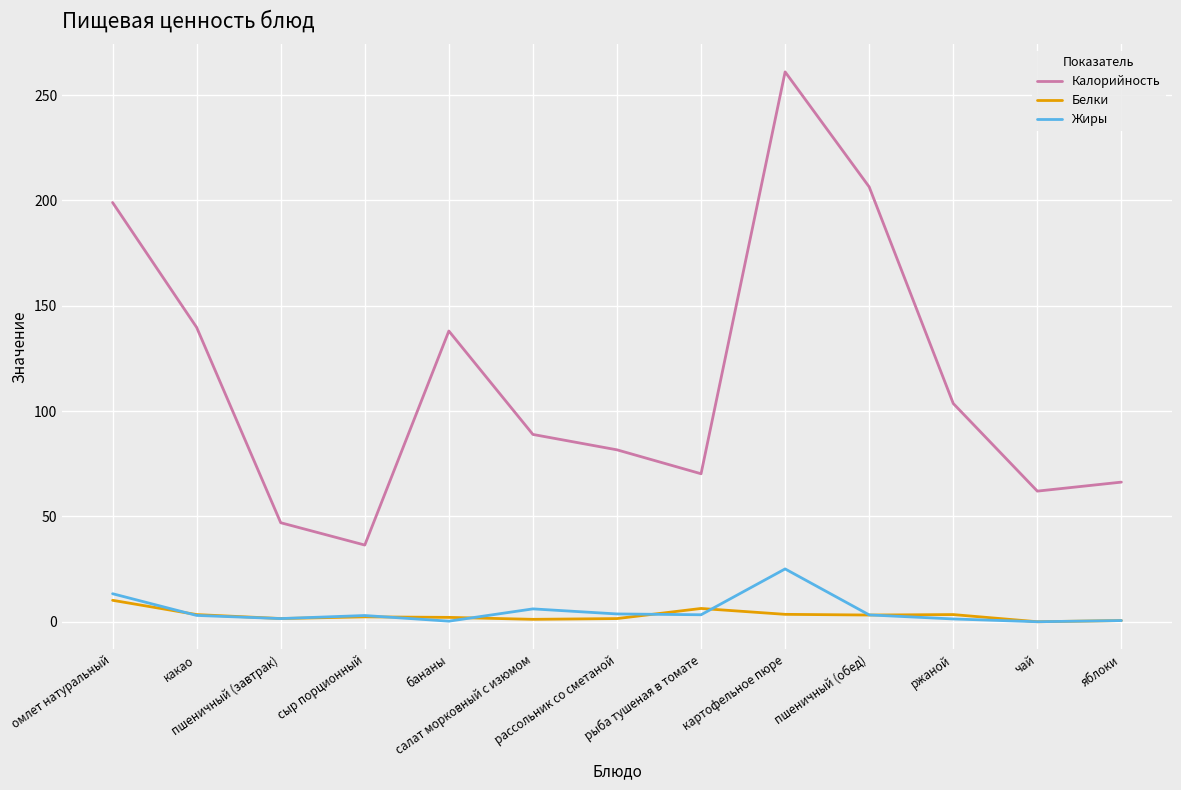

True or false: Калорийность and Жиры intersect in this chart.

False